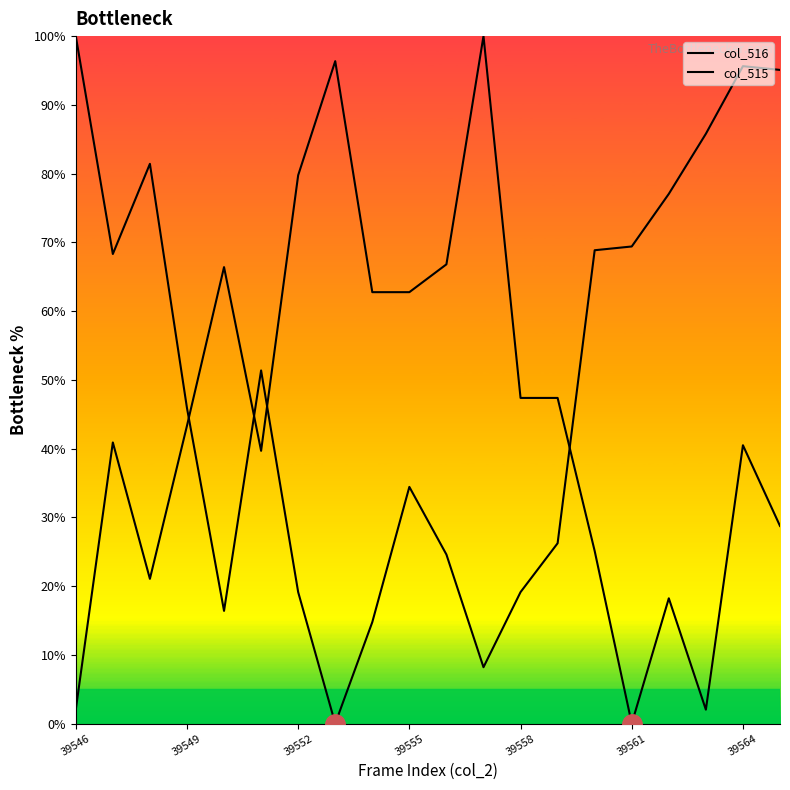

How many lines are shown in the chart?

2